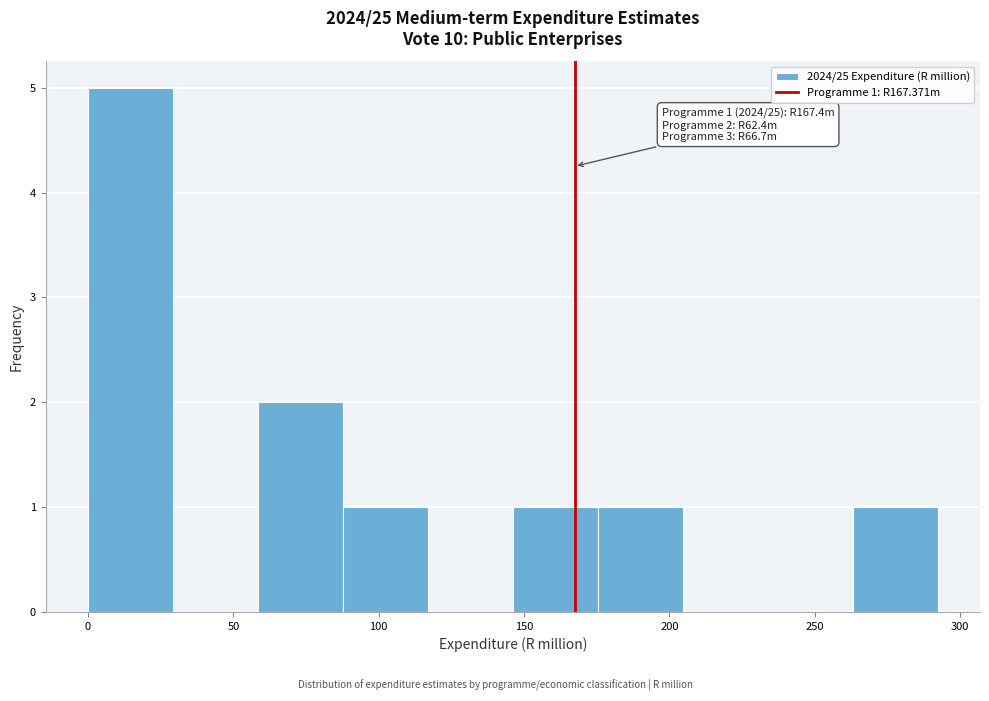

Over which range of the x-axis is the bar tallest?

0 to 30